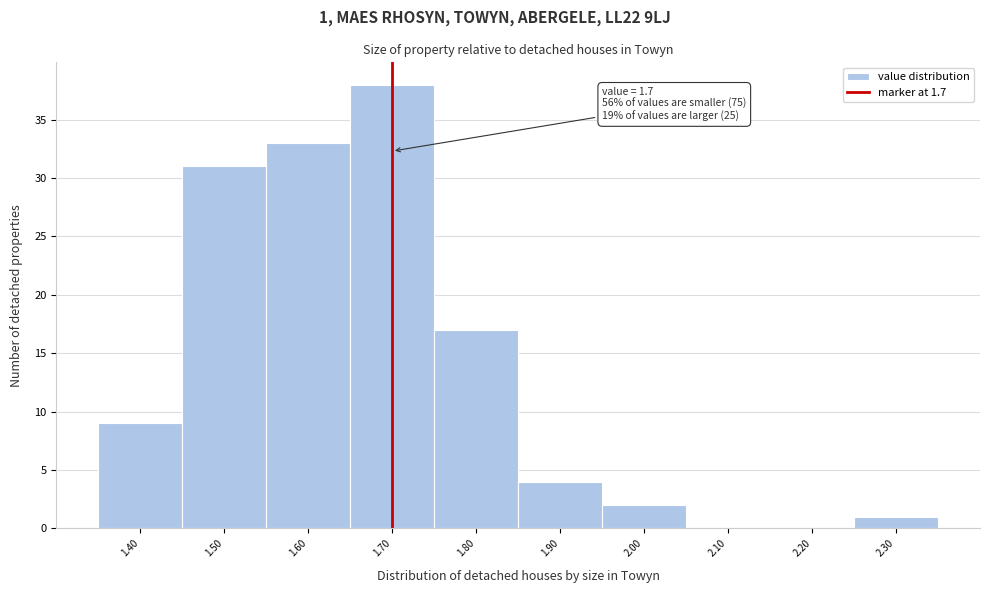

Over which range of the x-axis is the bar tallest?

1.65 to 1.75